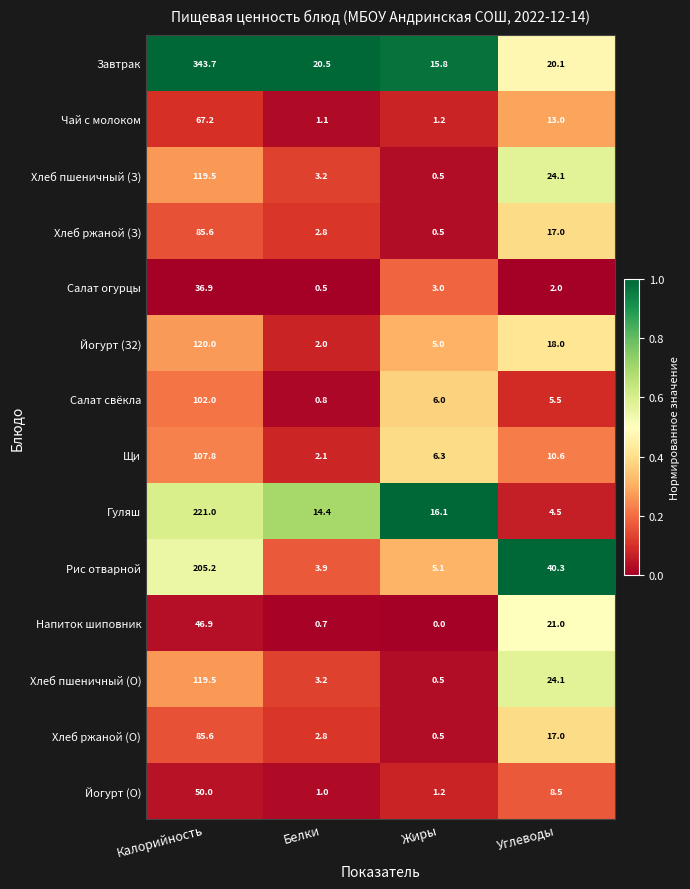

What is the sum of all Салат свёкла values?

114.3